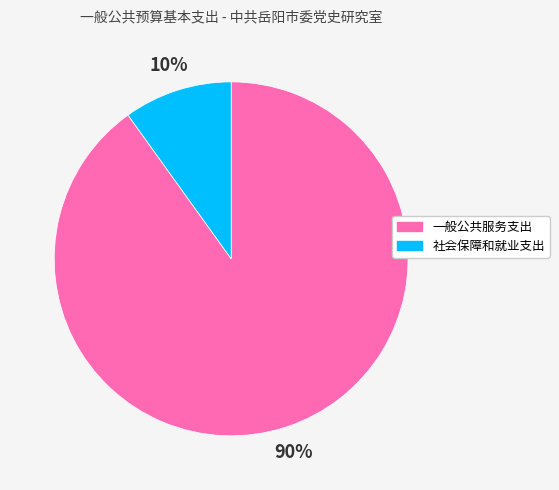

To the nearest percent, what is the average slice percentage?

50%